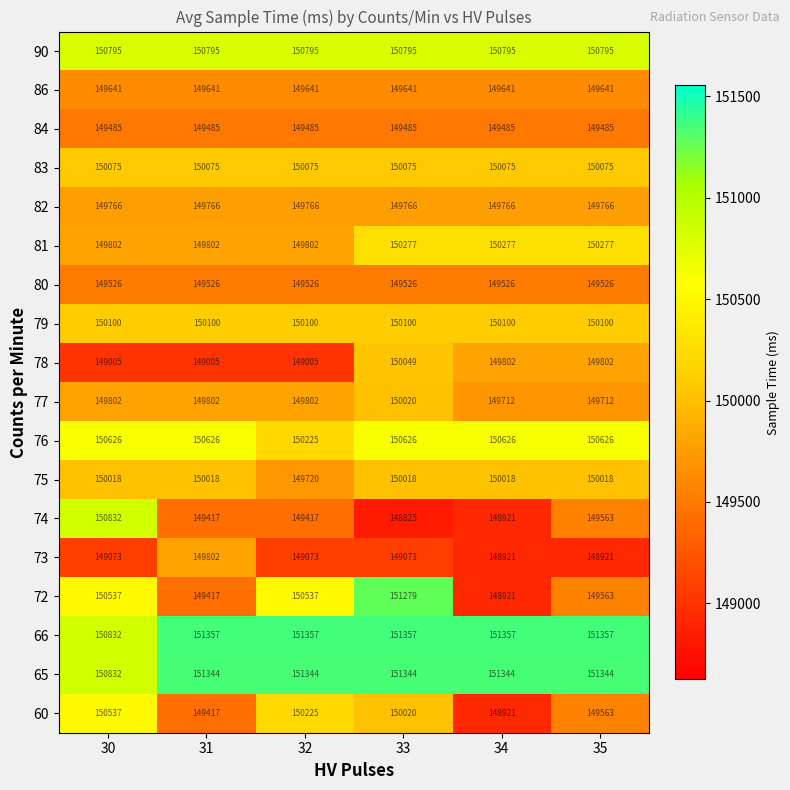

Which series changed the most between 30 and 34?

74